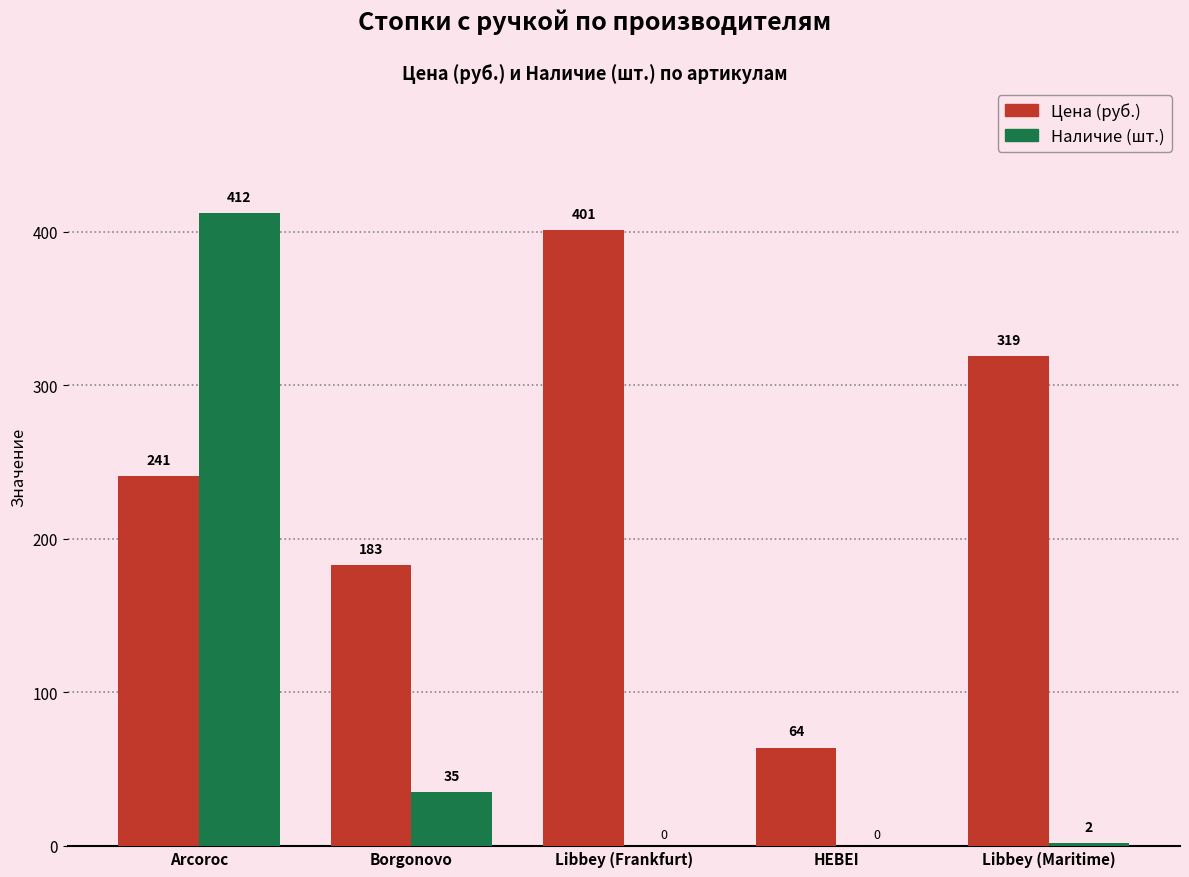

At which category is the sum across all series the highest?

Arcoroc